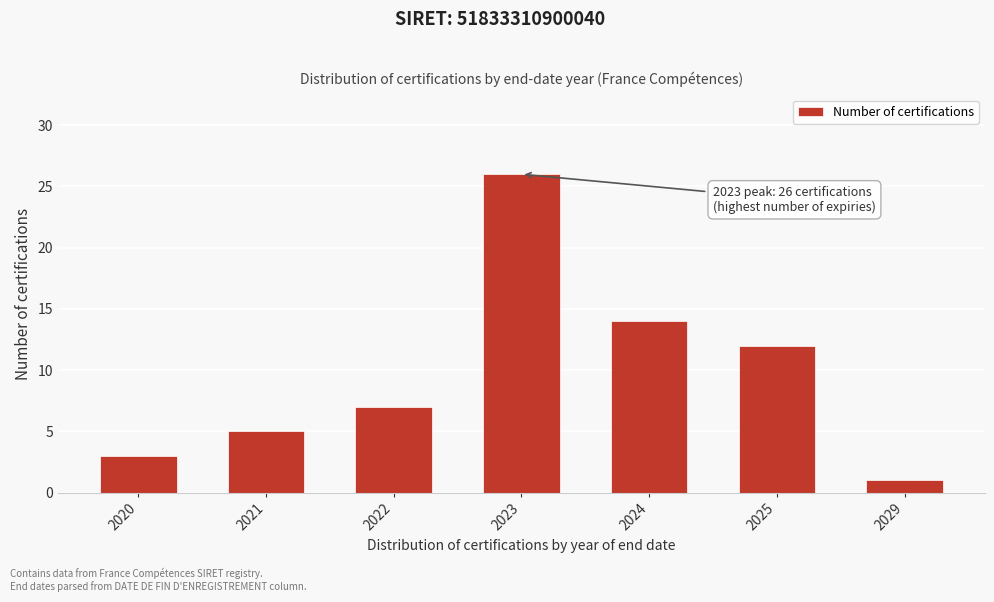

Reading left to right, extract all data points from this chart.

3	5	7	26	14	12	1